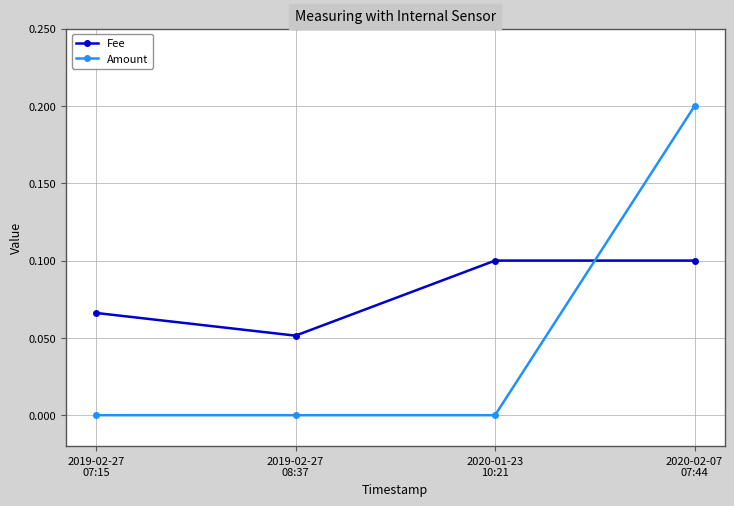

Between which two adjacent categories do Amount and Fee first intersect?

2020-01-23
10:21 and 2020-02-07
07:44